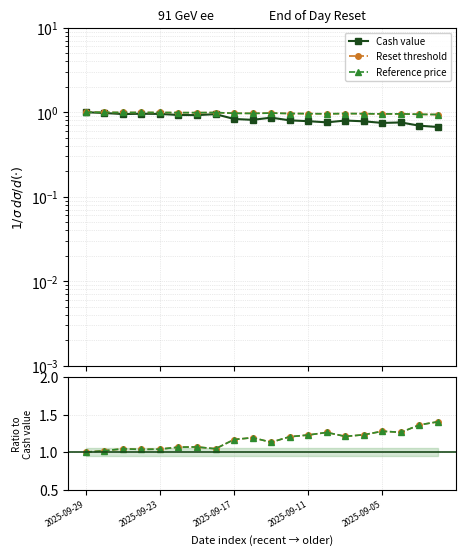

Where is the first local maximum for Reset threshold?

2025-09-17